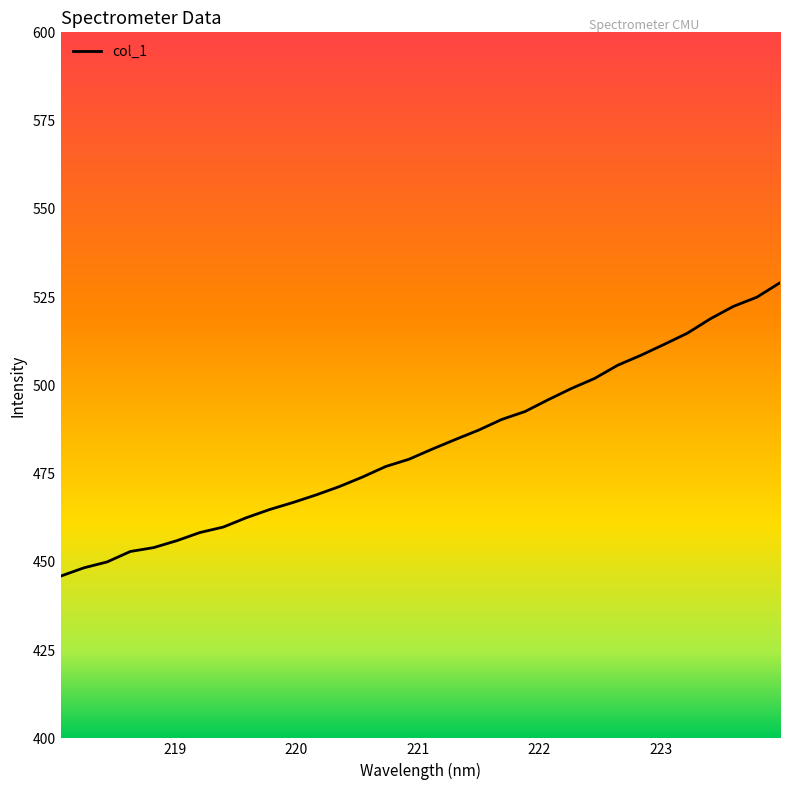

What is the smallest value displayed?

446.0